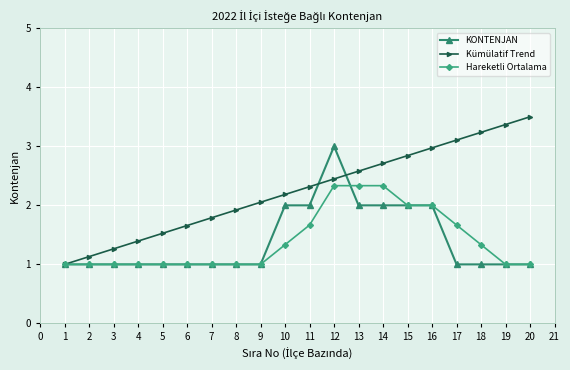

At which label does Kümülatif Trend first exceed 2?

9